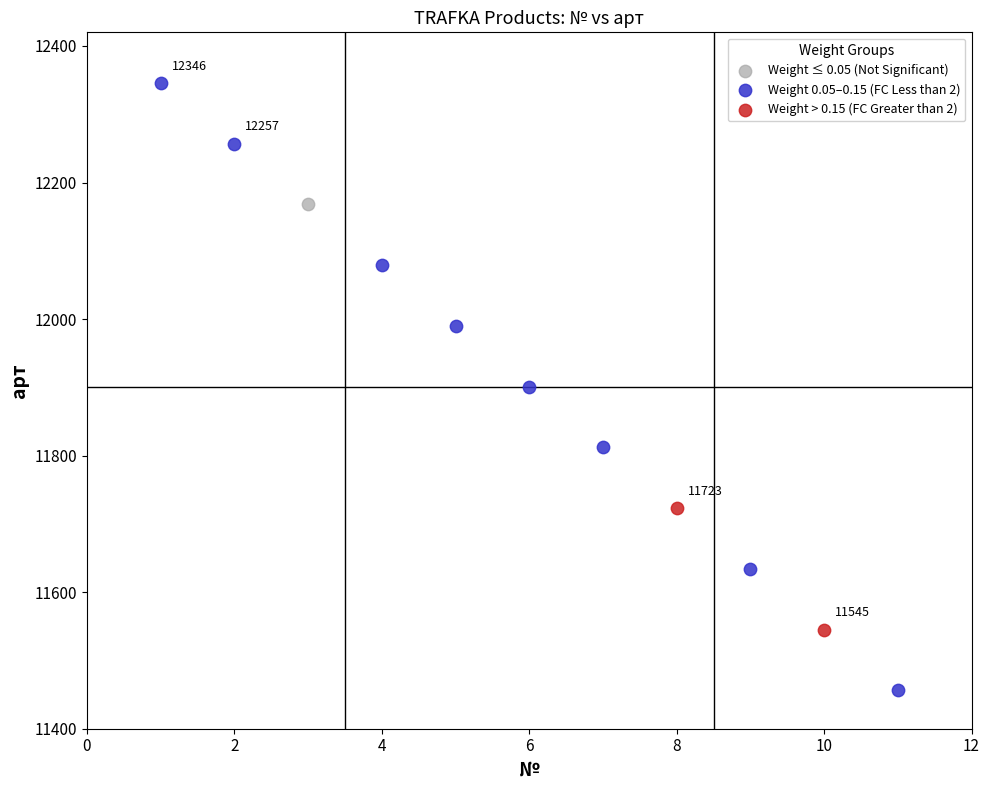

Which series reaches the maximum Y coordinate?

Weight 0.05–0.15 (FC Less than 2)